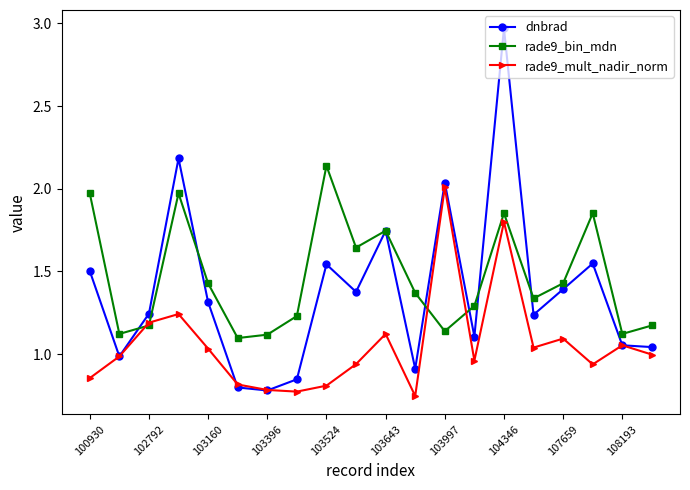

At how many categories does at least one series exceed 0?

20